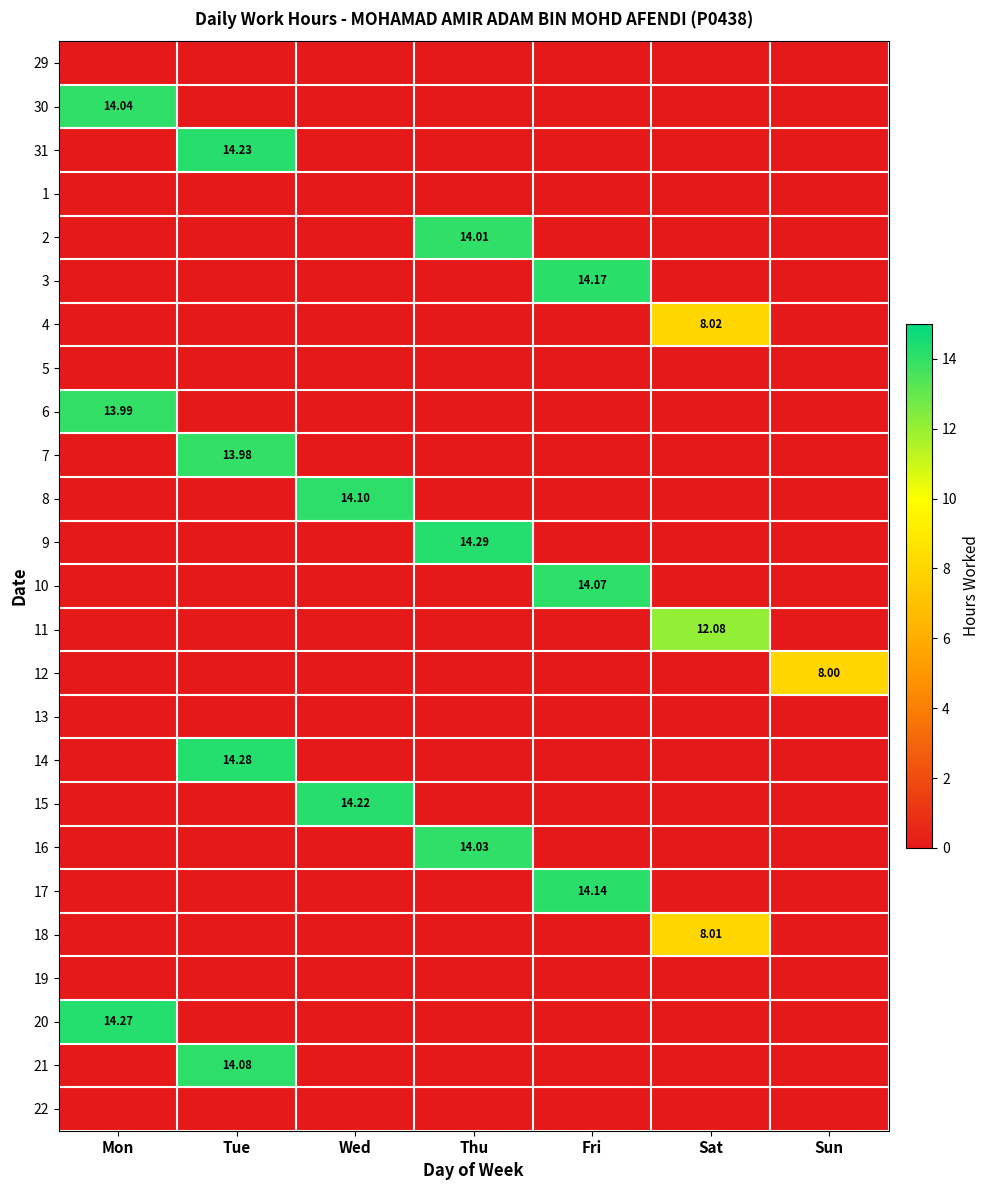

Count the number of data series in this chart.

25